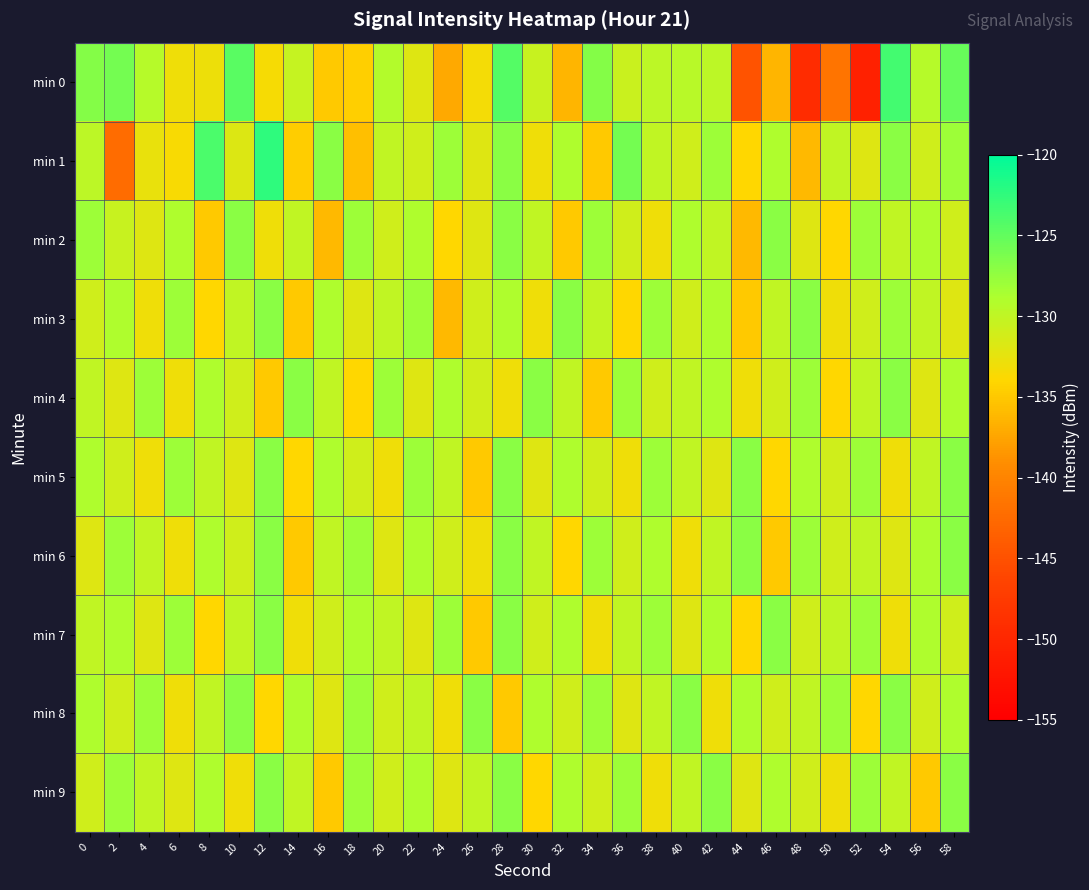

What is the total value across all series at 12?

-1292.8